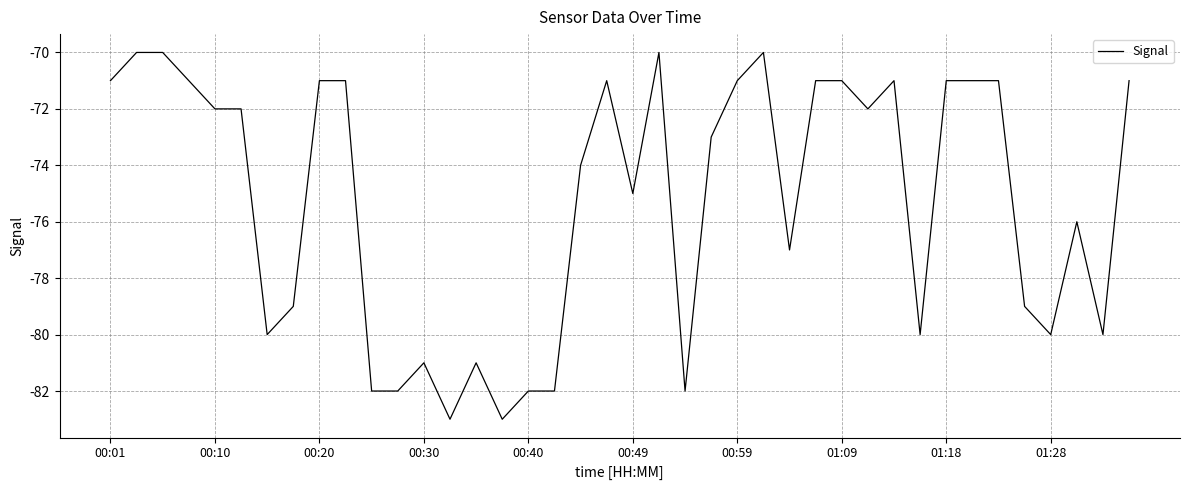

What is the difference between the maximum and minimum values?

13